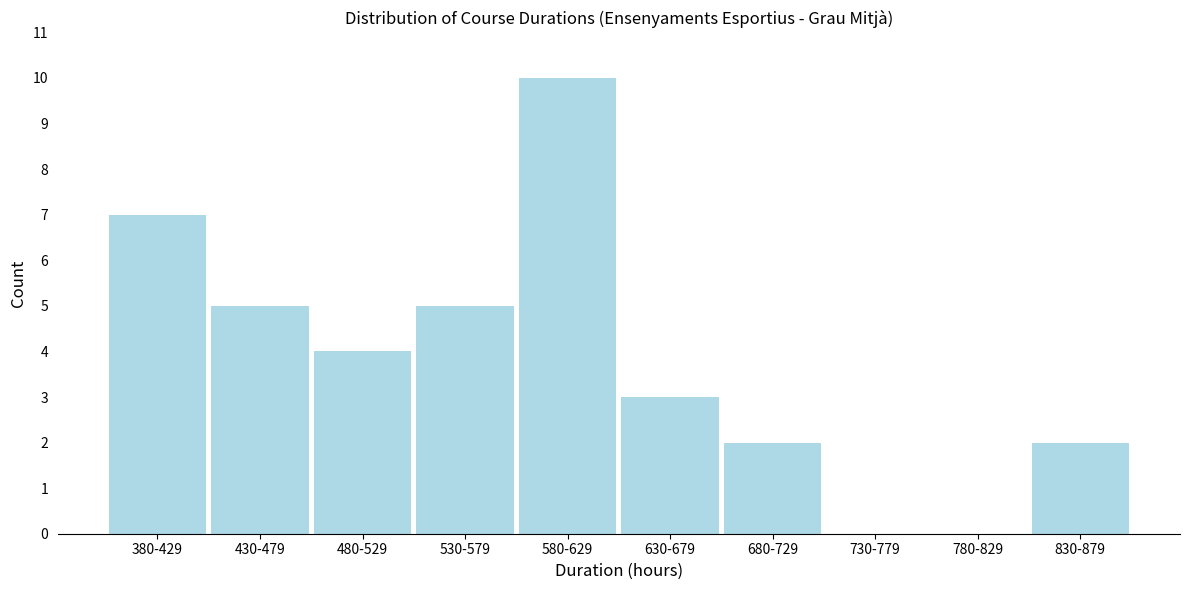

Reading left to right, transcribe all the data shown in this chart.

380-429=7	430-479=5	480-529=4	530-579=5	580-629=10	630-679=3	680-729=2	730-779=0	780-829=0	830-879=2